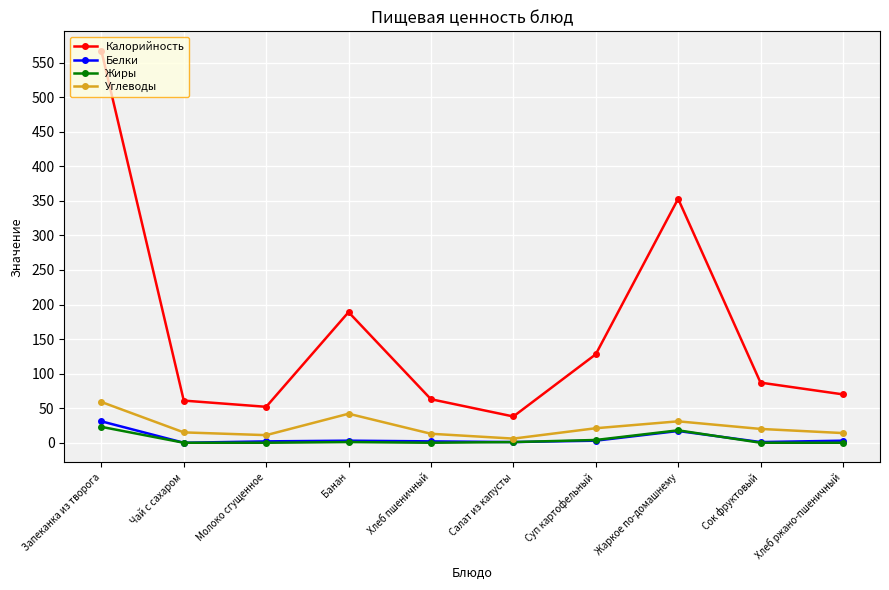

Count the number of categories in the chart.

10